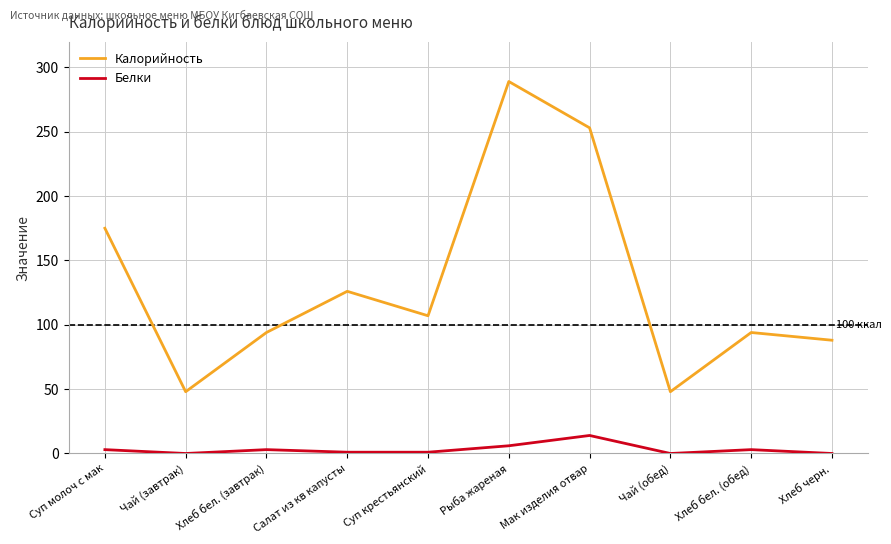

List the series in order of their overall mean, lowest first.

Белки, Калорийность